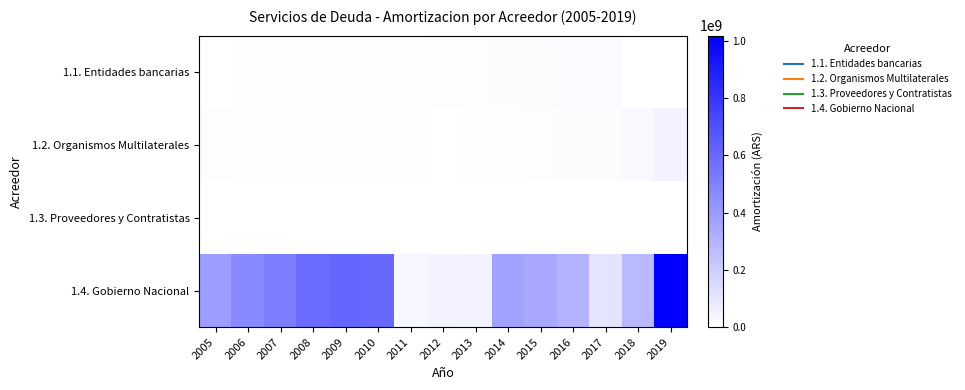

At which category does the chart reach its peak across all series?

2019